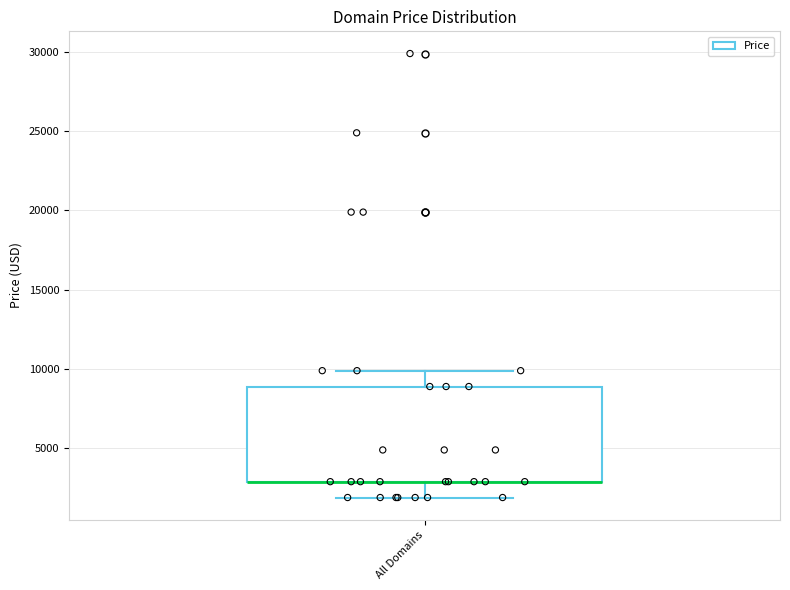

Read this box plot against the y-axis: the position of the median line, the range covered by the box, and the ends of both whiskers. The values are not printed on the chart, so give them approximately, as read against the axis.

median 3000 (drawn on the box's lower edge), box 3000 to 9000, whiskers 2000 to 10000